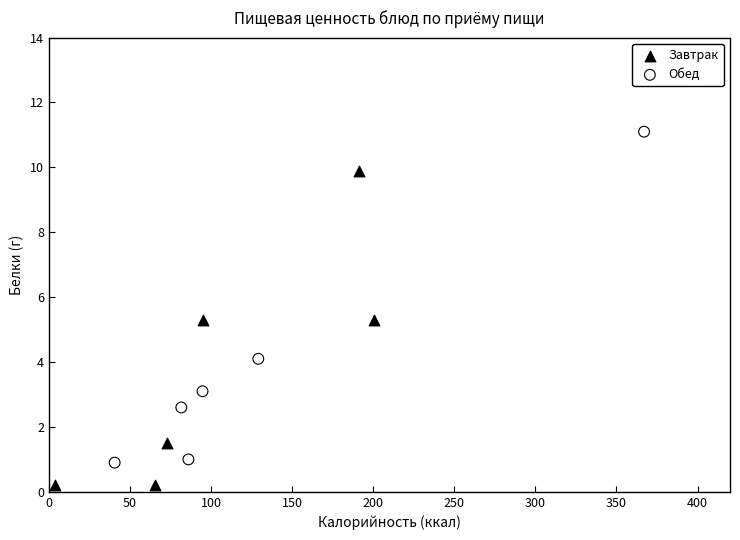

Which series reaches the maximum Y coordinate?

Обед